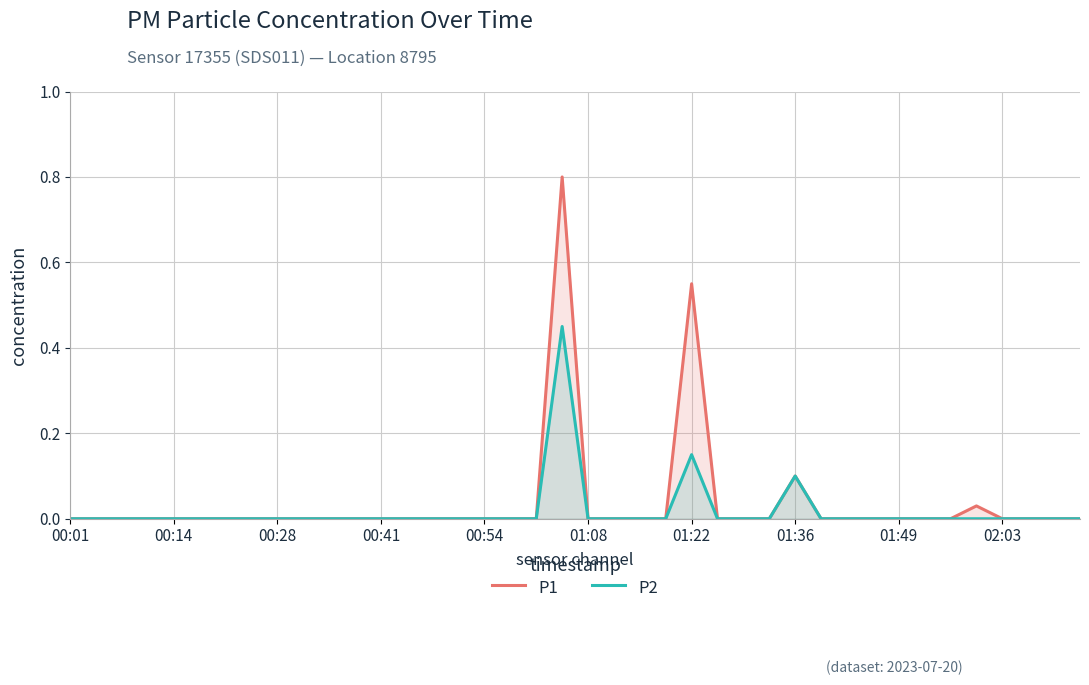

What is the difference between the maximum and minimum values in the P2 series?

0.5